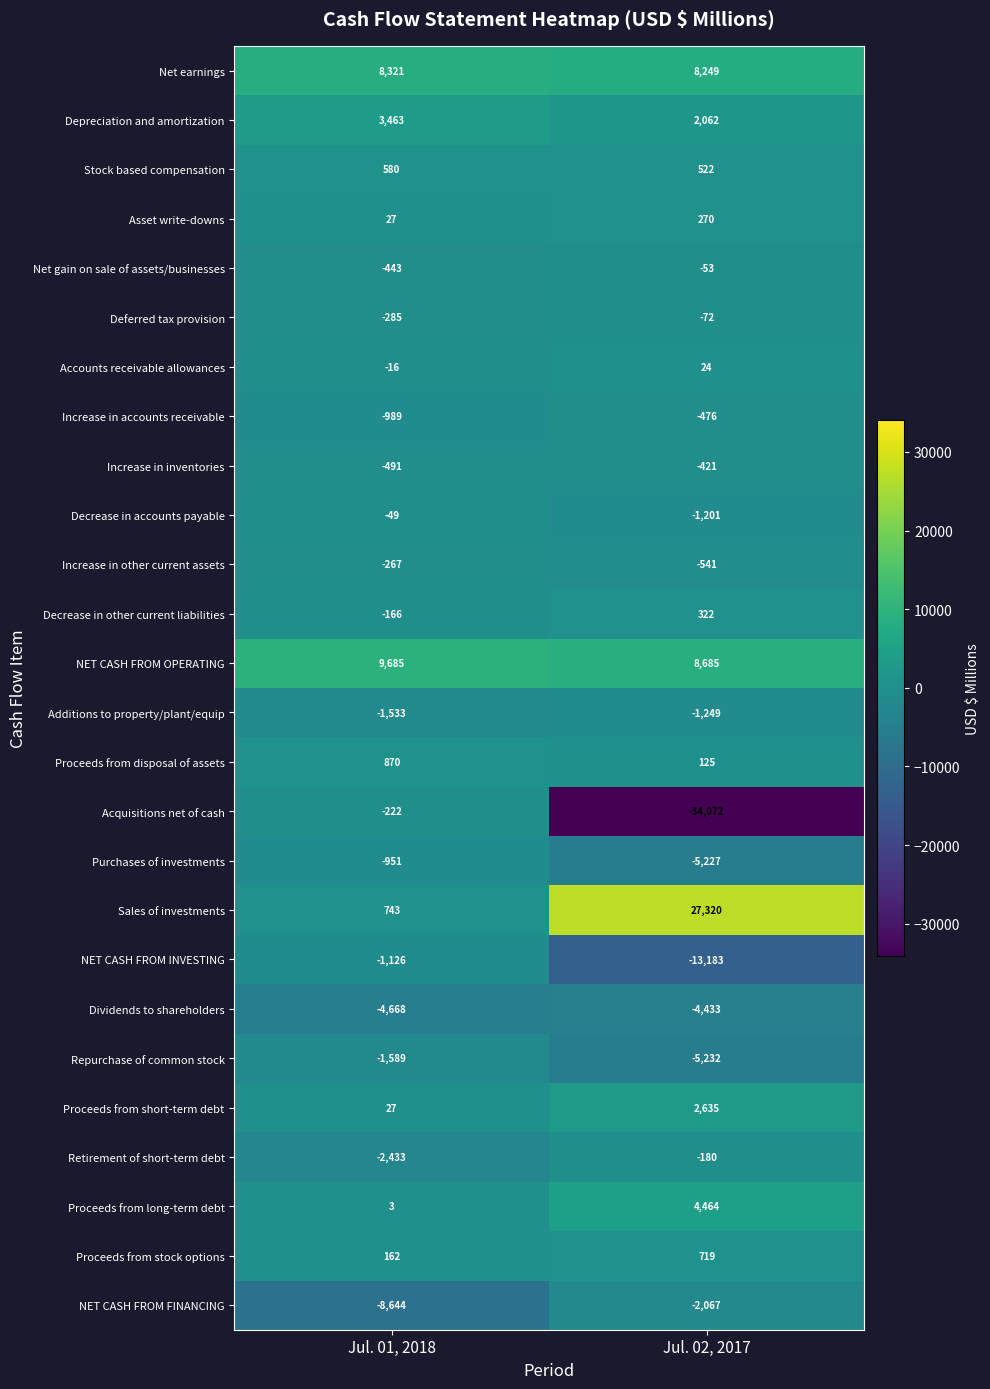

Between Jul. 01, 2018 and Jul. 02, 2017, which series saw the biggest shift?

Acquisitions net of cash